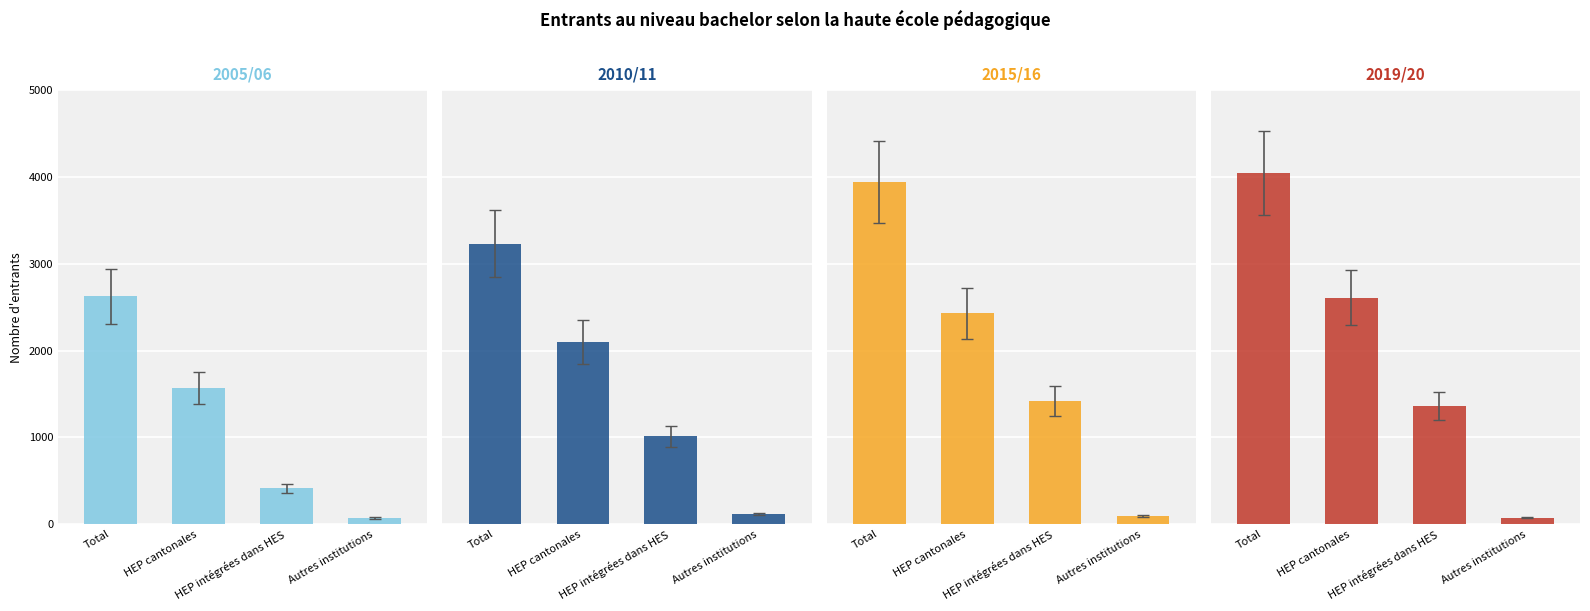

True or false: 2010/11 has a value of 115 at Autres institutions.

True